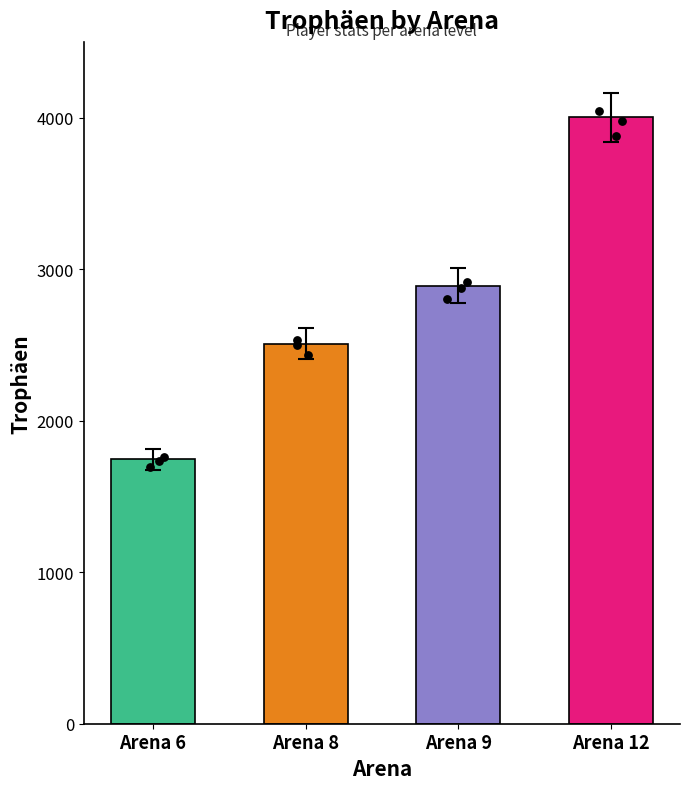

What is the change in value from Arena 8 to Arena 9?

+380